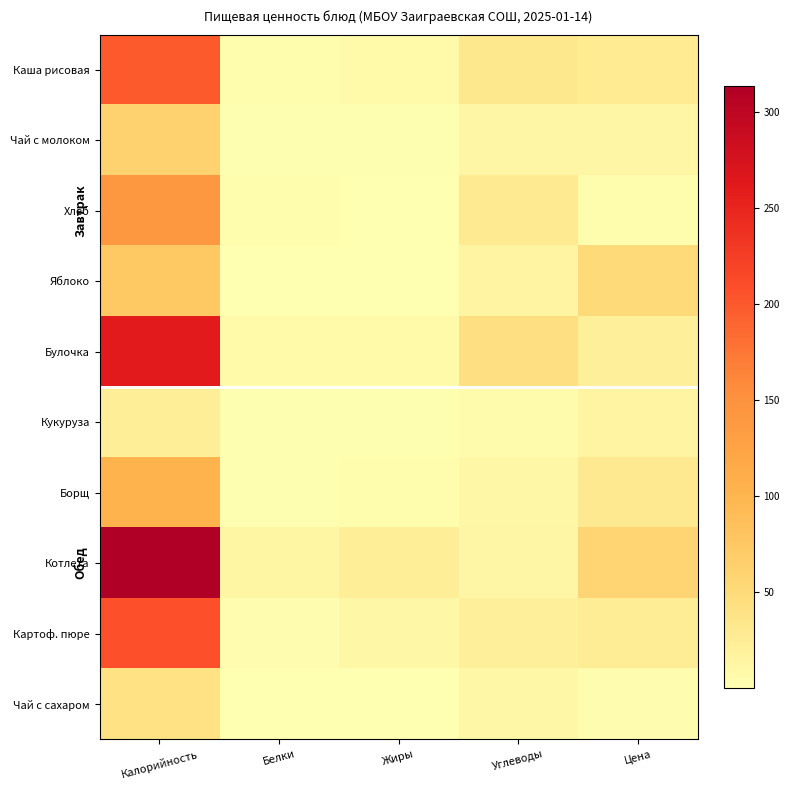

Reading left to right, transcribe all the data shown in this chart.

Каша рисовая: Калорийность=199.5	Белки=4.3	Жиры=6.3	Углеводы=31.2	Цена=27.5
Чай с молоком: Калорийность=61.0	Белки=1.5	Жиры=1.4	Углеводы=11.9	Цена=11.7
Хлеб: Калорийность=140.3	Белки=4.7	Жиры=0.6	Углеводы=29.0	Цена=4.7
Яблоко: Калорийность=75.2	Белки=0.6	Жиры=0.6	Углеводы=15.6	Цена=50.4
Булочка: Калорийность=260.2	Белки=6.7	Жиры=7.1	Углеводы=42.3	Цена=22.0
Кукуруза: Калорийность=22.9	Белки=1.4	Жиры=1.3	Углеводы=6.2	Цена=15.8
Борщ: Калорийность=102.5	Белки=1.9	Жиры=4.9	Углеводы=10.9	Цена=29.6
Котлета: Калорийность=313.3	Белки=13.4	Жиры=23.6	Углеводы=11.7	Цена=57.3
Картоф. пюре: Калорийность=207.4	Белки=3.7	Жиры=11.0	Углеводы=21.6	Цена=25.6
Чай с сахаром: Калорийность=40.0	Белки=0.1	Жиры=0.2	Углеводы=10.0	Цена=2.6